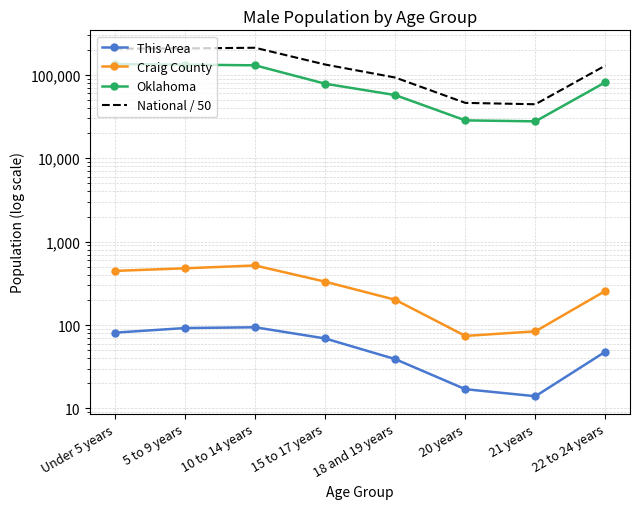

Which has a higher value, 20 years or Under 5 years?

Under 5 years